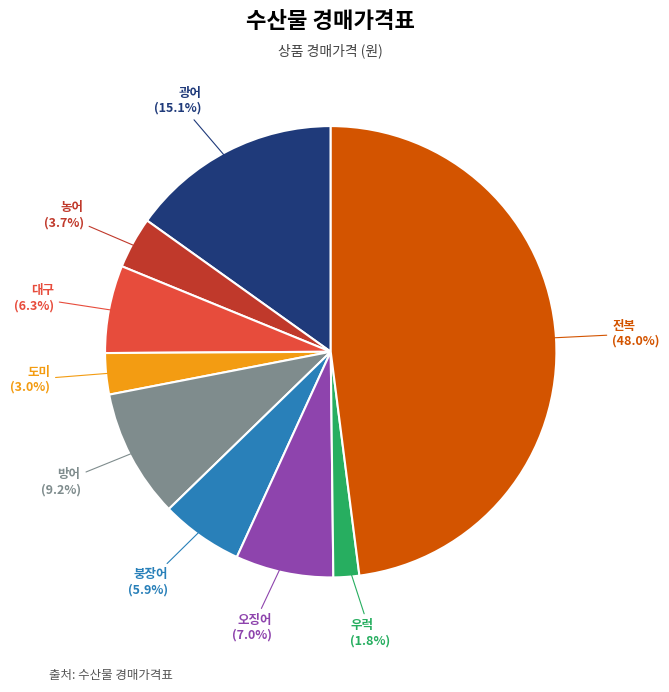

Is it true that 농어 is 4% of the pie?

True